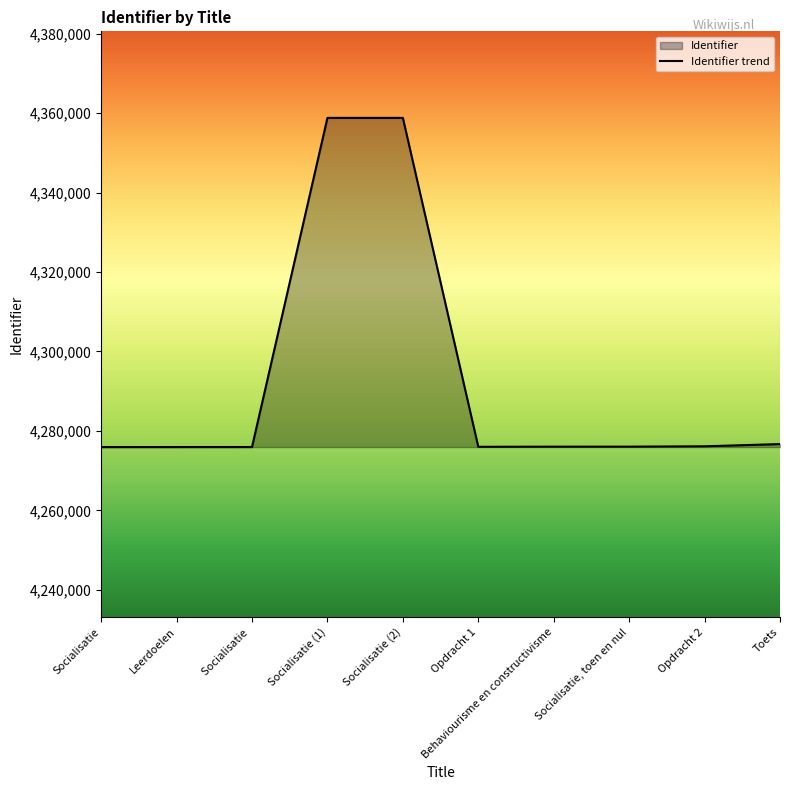

How many interior local peaks (higher than both neighbors) does the data have?

1